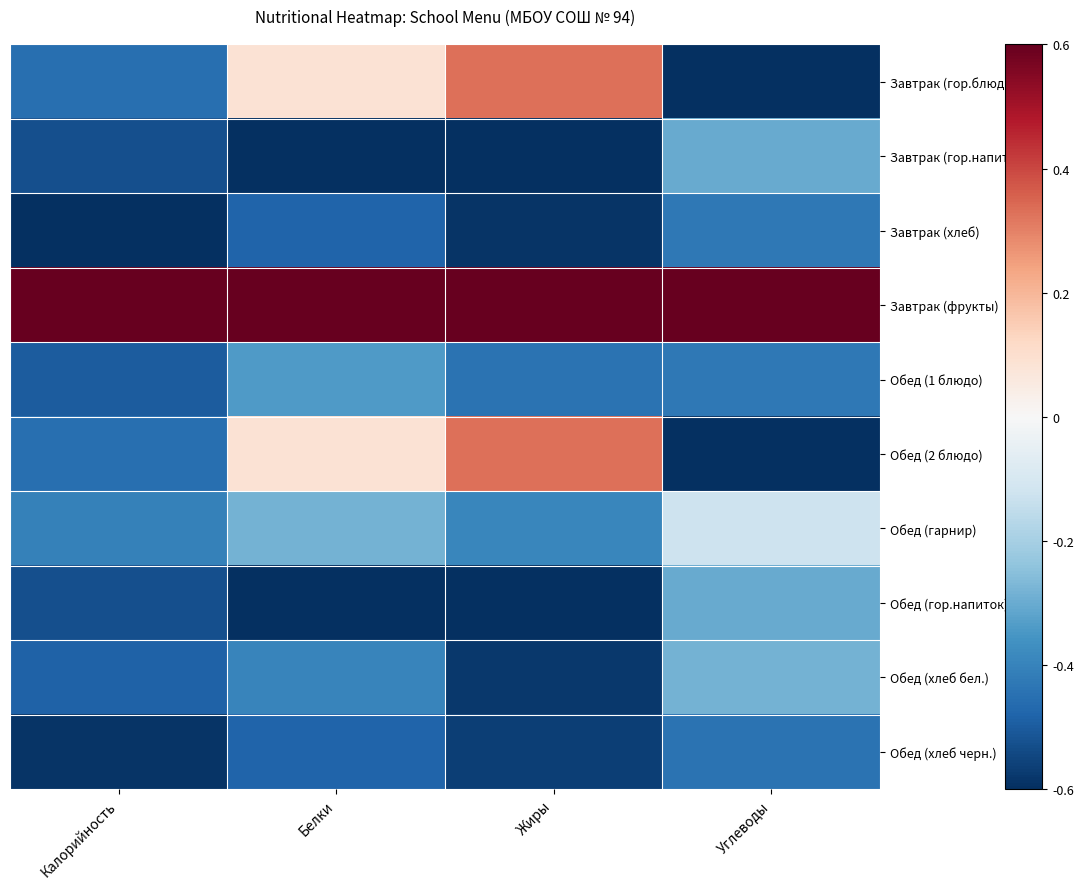

How many data points does each series have?

4